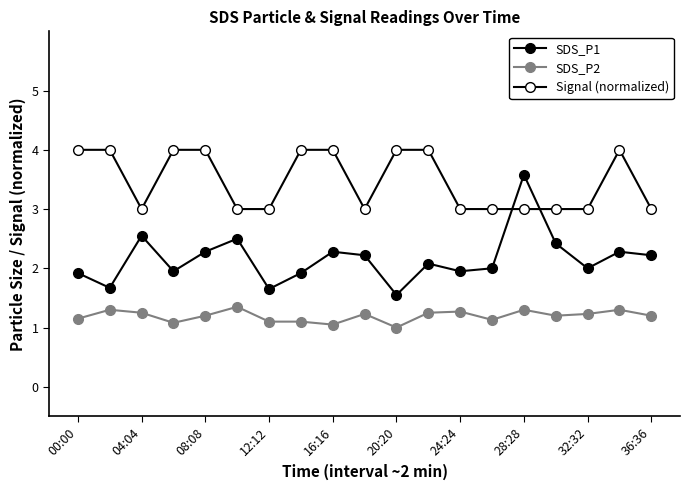

Is this an area chart (filled region under the line)?

No